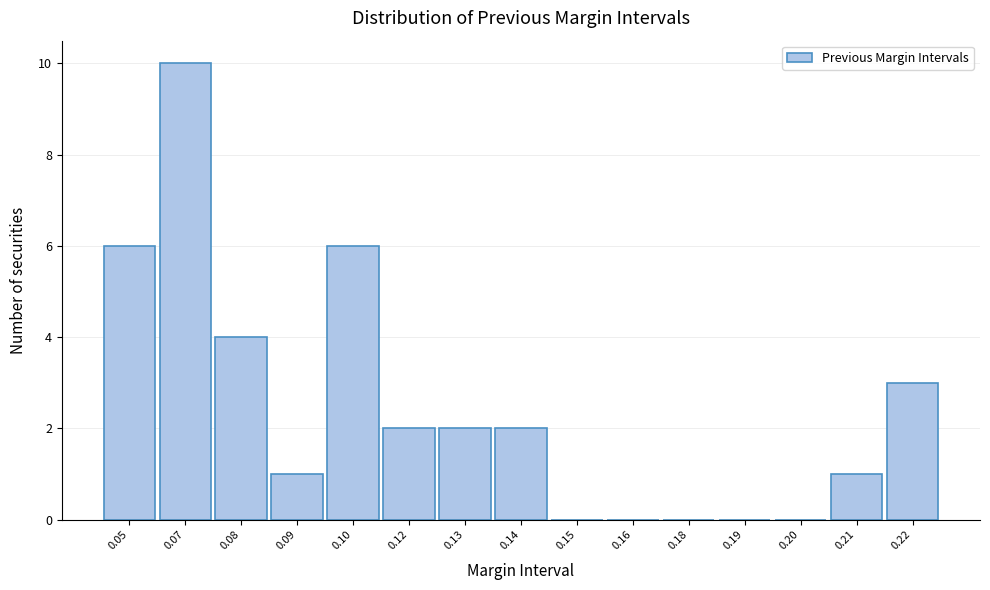

Reading left to right, transcribe all the data shown in this chart.

0.05=6	0.07=10	0.08=4	0.09=1	0.10=6	0.12=2	0.13=2	0.14=2	0.15=0	0.16=0	0.18=0	0.19=0	0.20=0	0.21=1	0.22=3